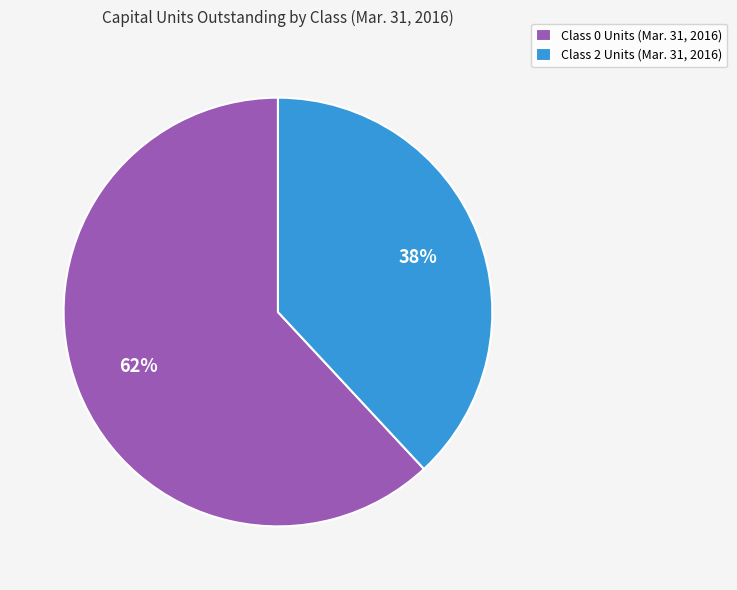

Is Class 2 Units (Mar. 31, 2016) the majority of the pie?

No